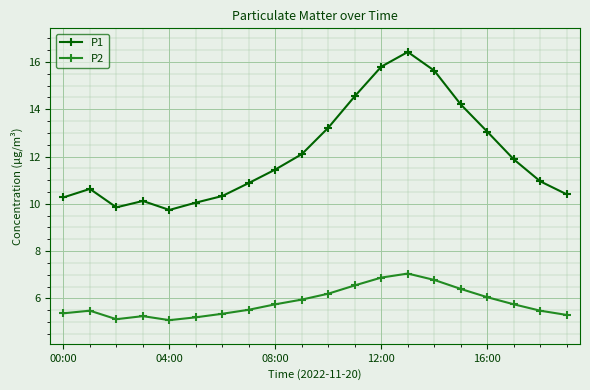

What is the difference between the second highest and minimum values in the P1 series?

6.1